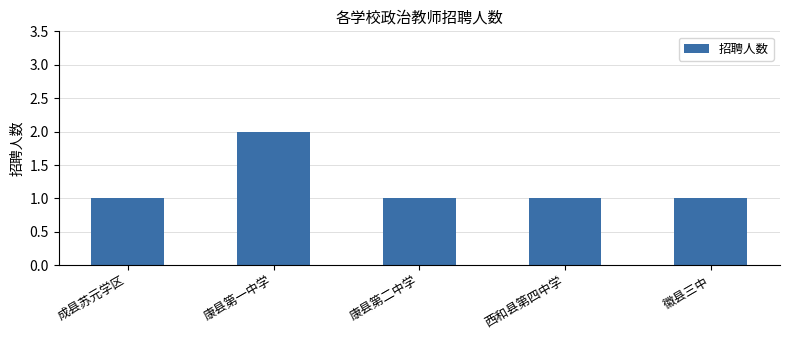

Reading left to right, list all the values displayed in this chart.

成县苏元学区=1	康县第一中学=2	康县第二中学=1	西和县第四中学=1	徽县三中=1